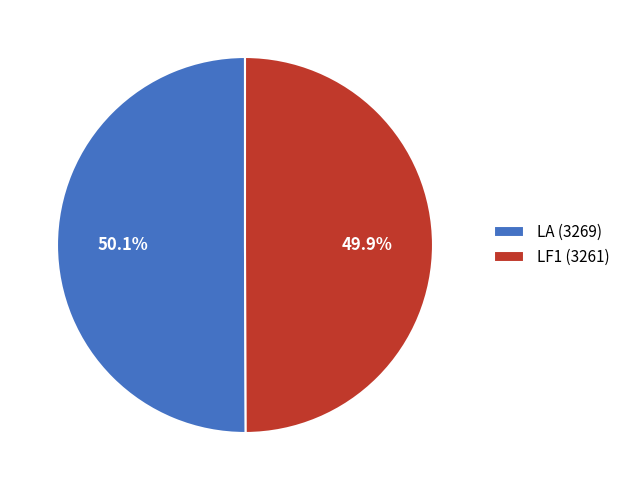

How many slices are in this pie chart?

2